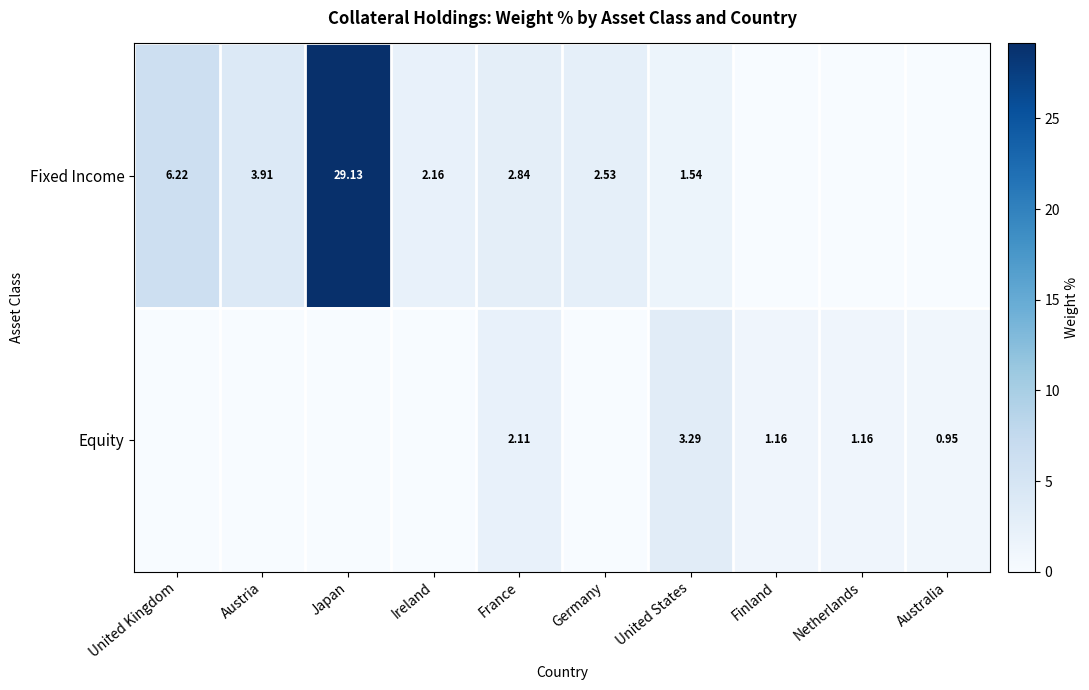

Is the value of Fixed Income at France greater than the value of Equity at Netherlands?

Yes